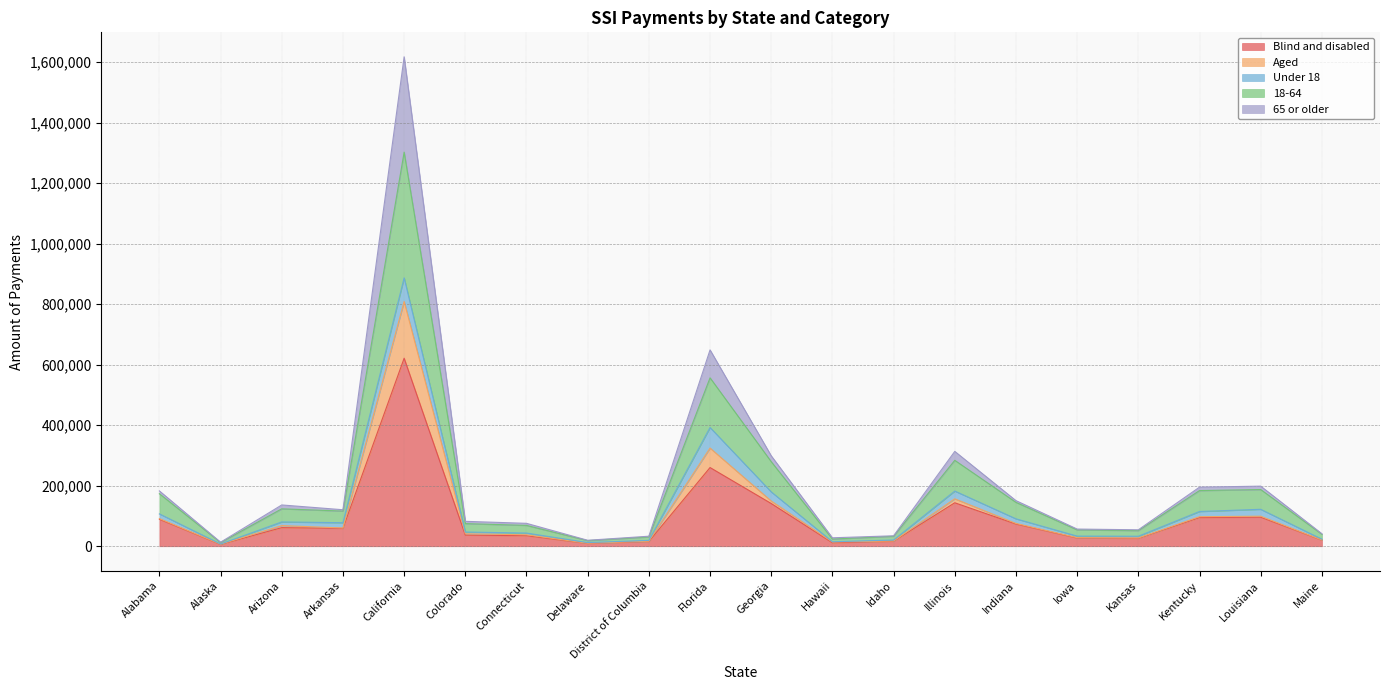

At how many categories does at least one series exceed 1217499?

1